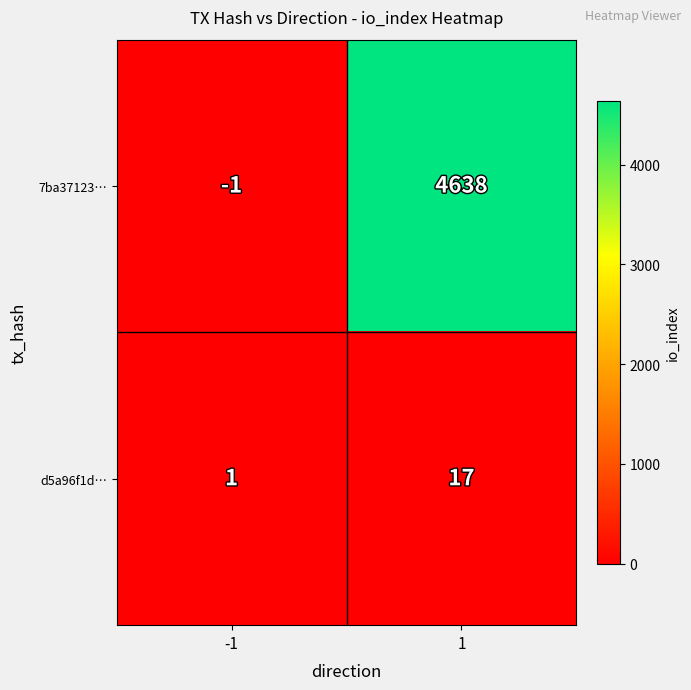

Reading right to left, transcribe all the data shown in this chart.

7ba37123…: 4638	-1
d5a96f1d…: 17	1